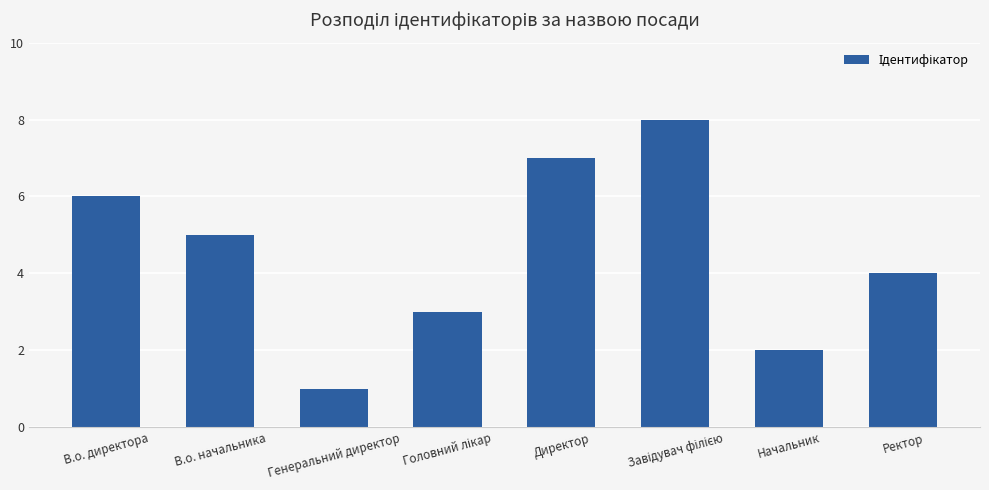

How many bars are there in total?

8